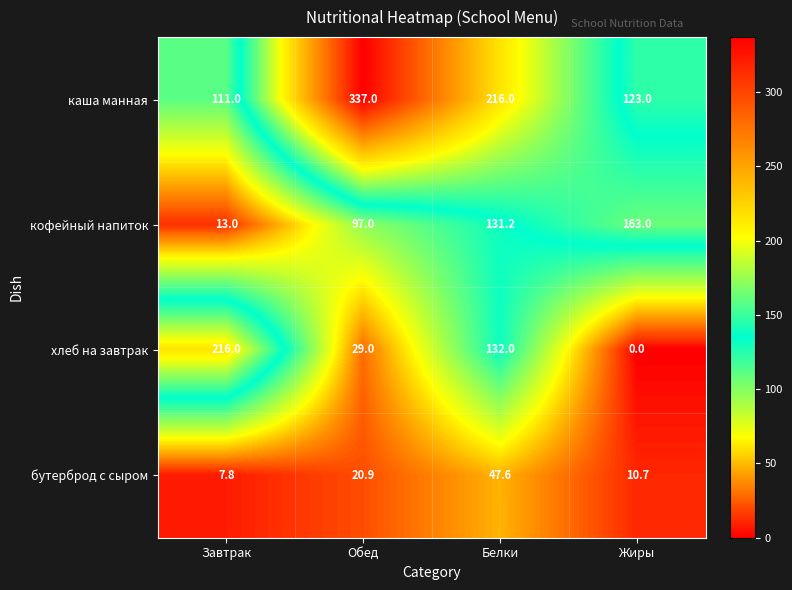

The value of бутерброд с сыром at Обед is 36.2. True or false?

False